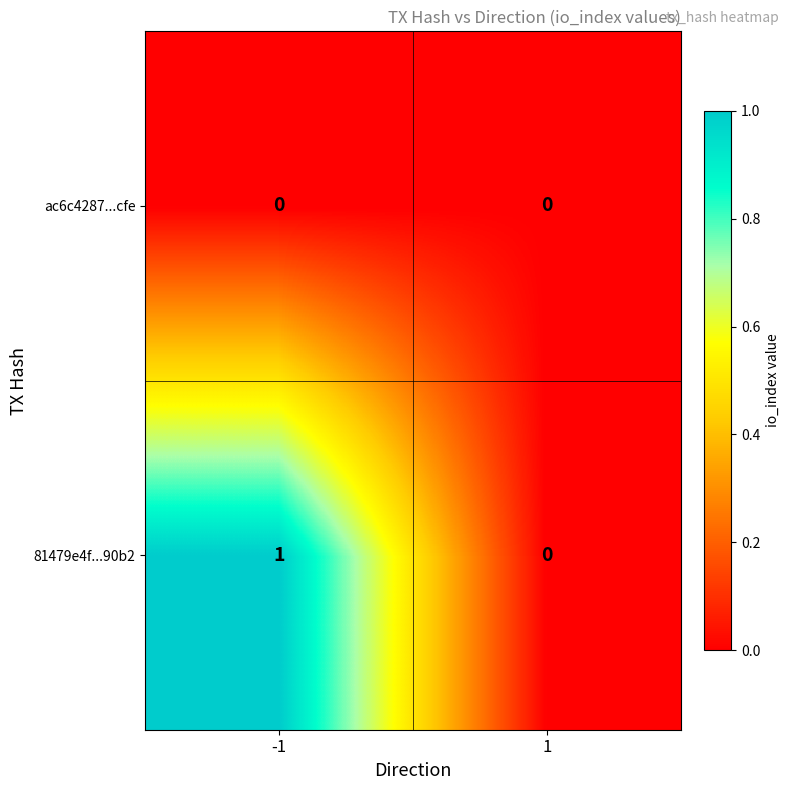

Reading left to right, what are all the values shown in this chart?

ac6c4287...cfe: 0	0
81479e4f...90b2: 1	0